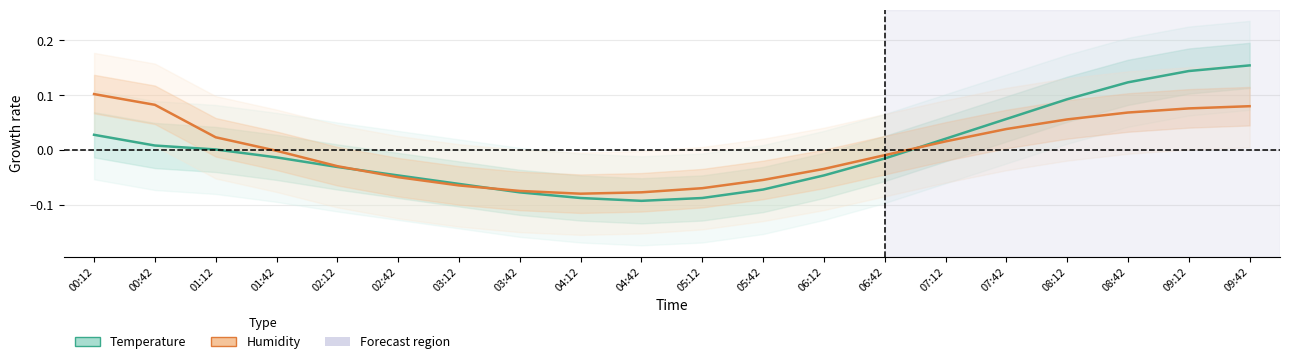

Rank the series by their average value, from lowest to highest.

Humidity, Temperature